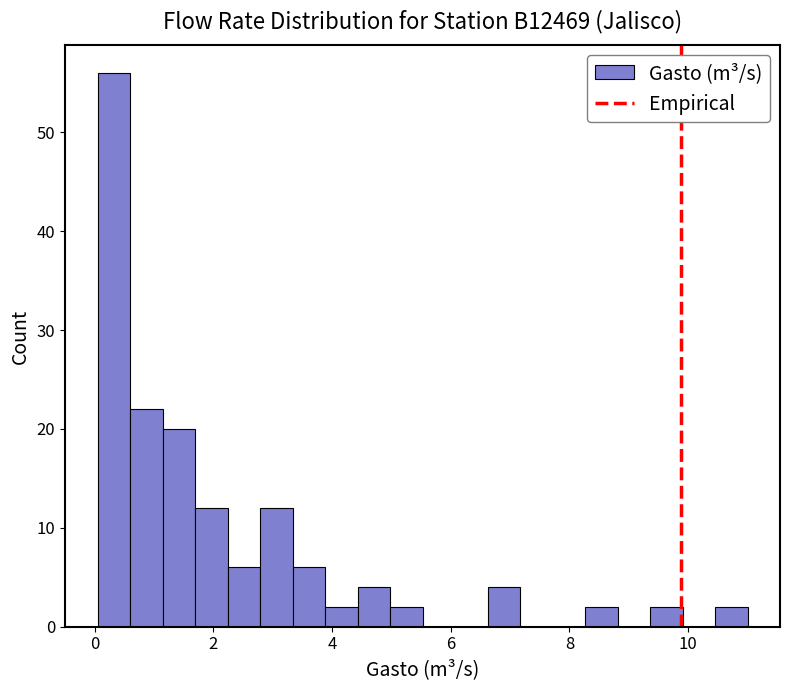

Around what value on the x-axis is the tallest bar? Give the approximate position of its centre, as read against the axis.

0.4